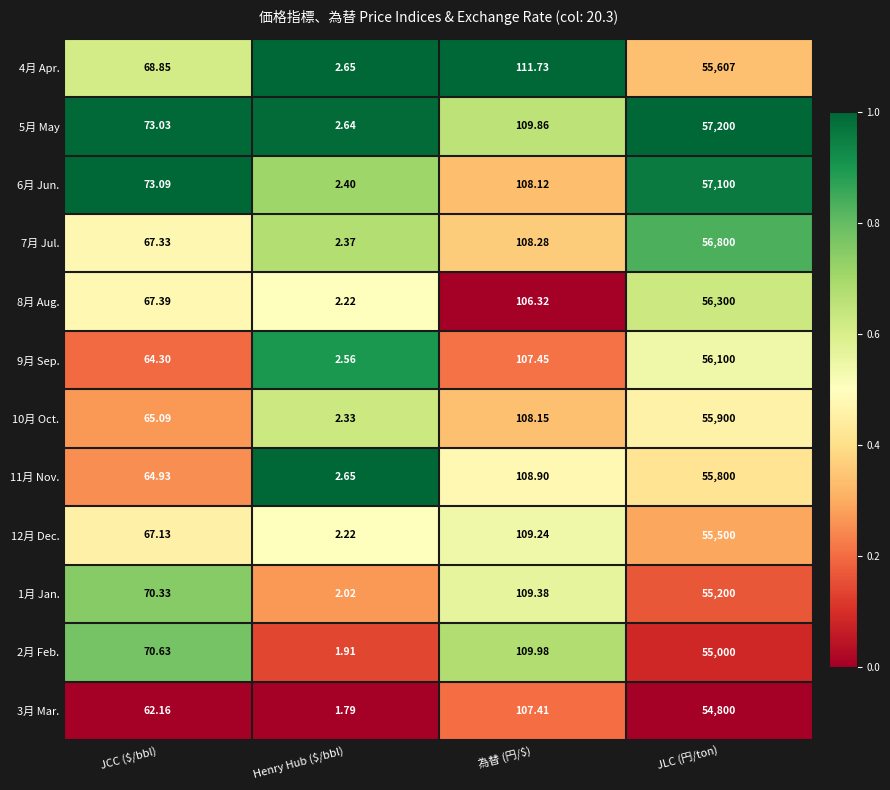

Which label corresponds to the largest value in the chart?

JLC (円/ton)